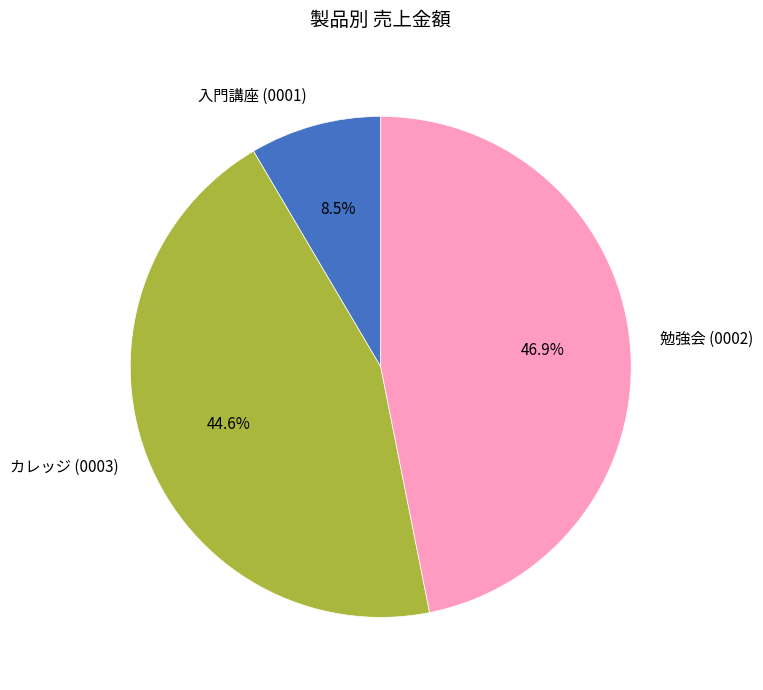

Combined, do 勉強会 (0002) and カレッジ (0003) account for over 50%?

Yes